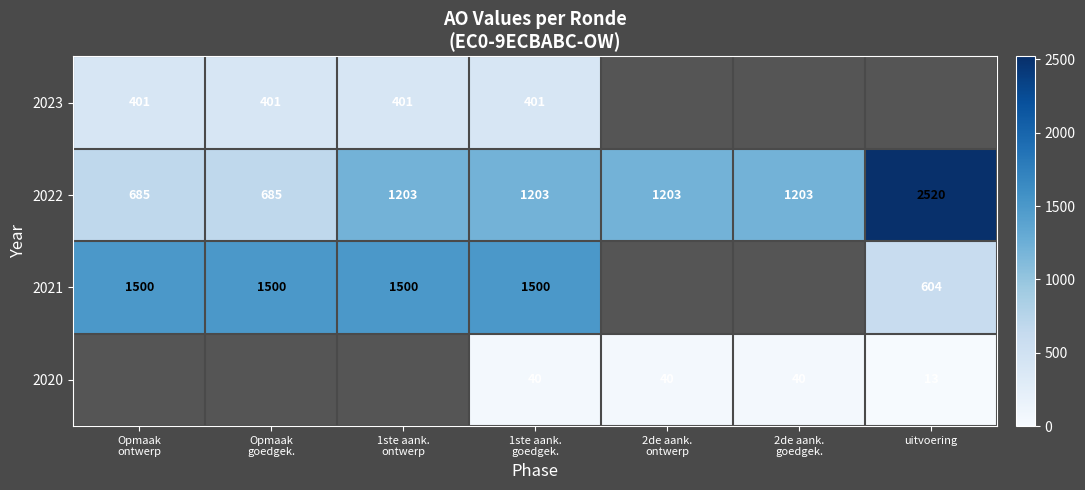

What is the sum of all 2022 values?

8702